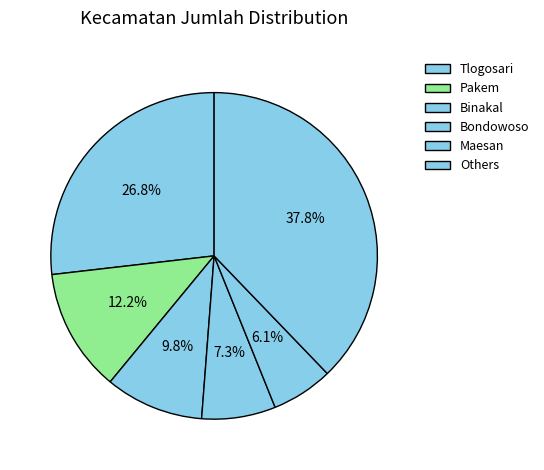

Is there any slice that represents more than half of the pie?

No